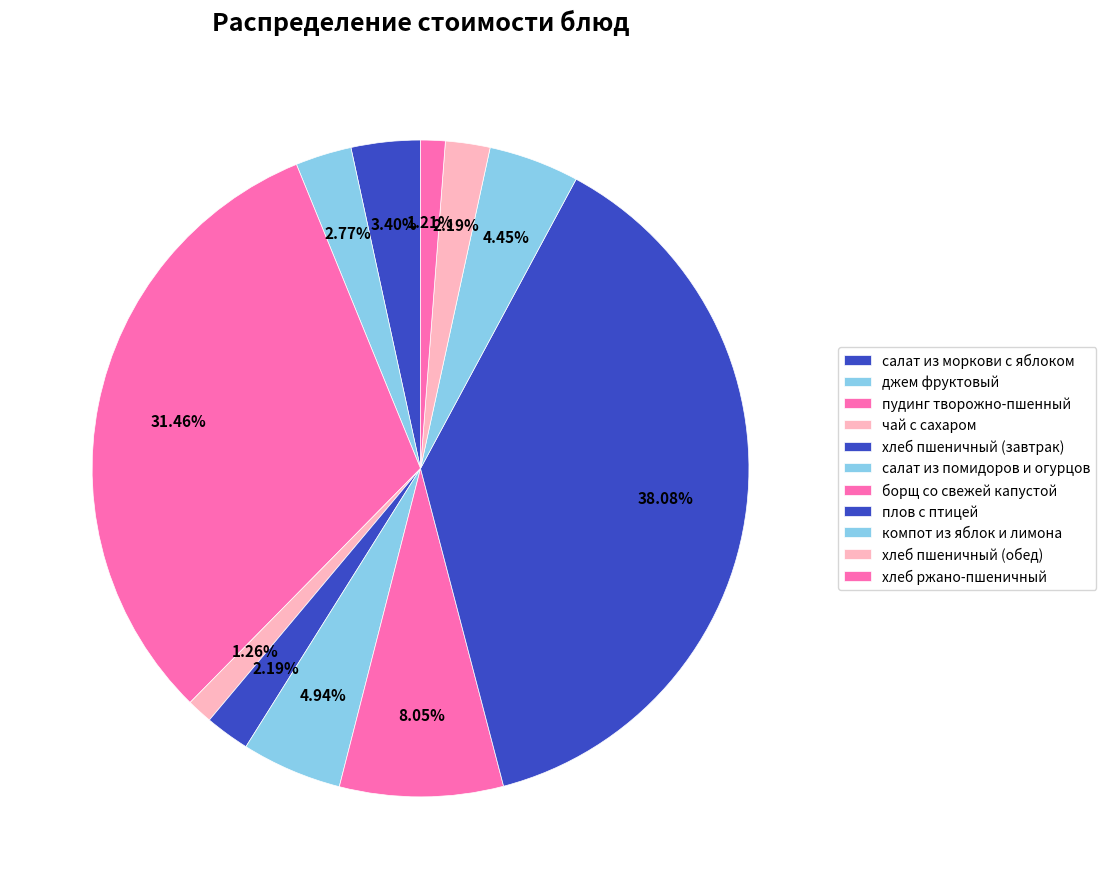

How many slices are in this pie chart?

11